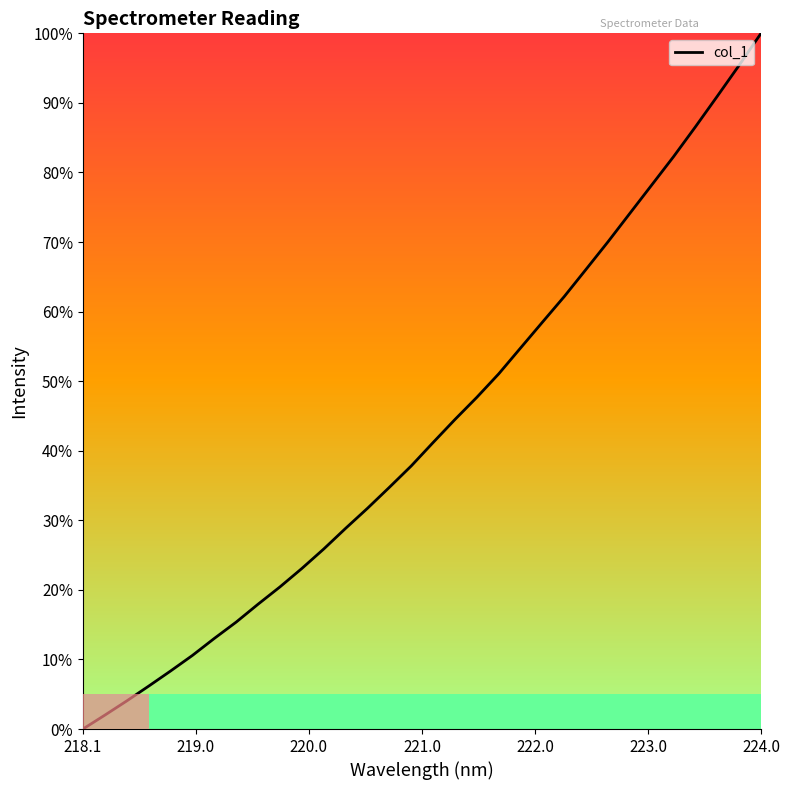

What is the difference between the maximum and minimum values?

100.0